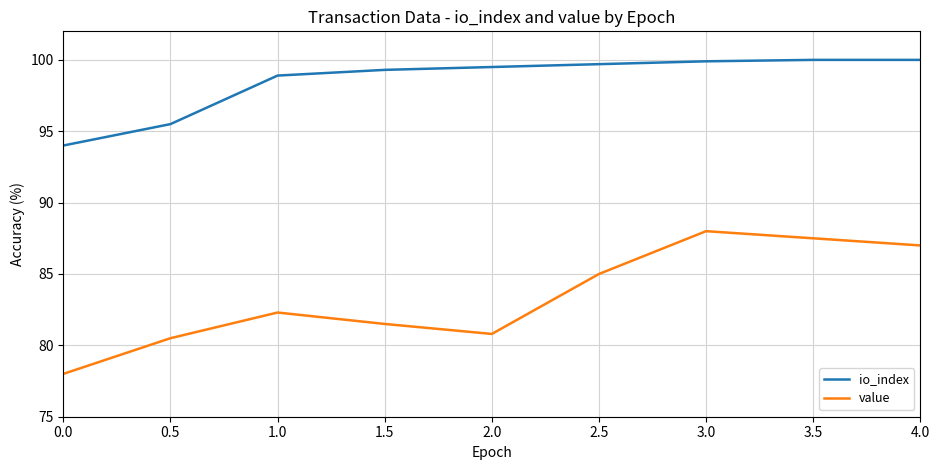

What position from the left is 4.0?

9